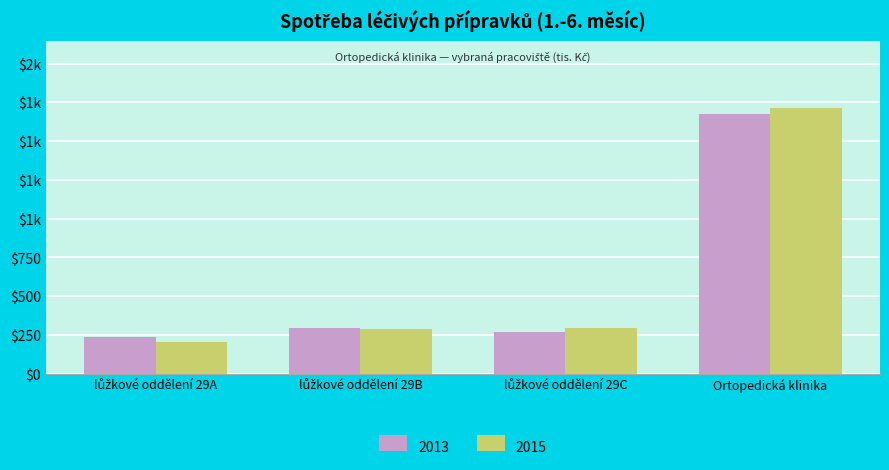

What are all the series names shown in the legend?

2013, 2015